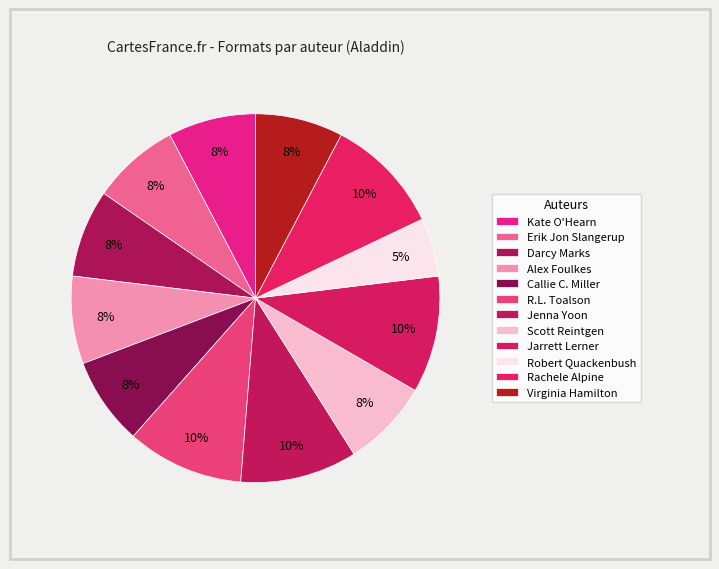

To the nearest percent, what portion does Scott Reintgen represent?

8%